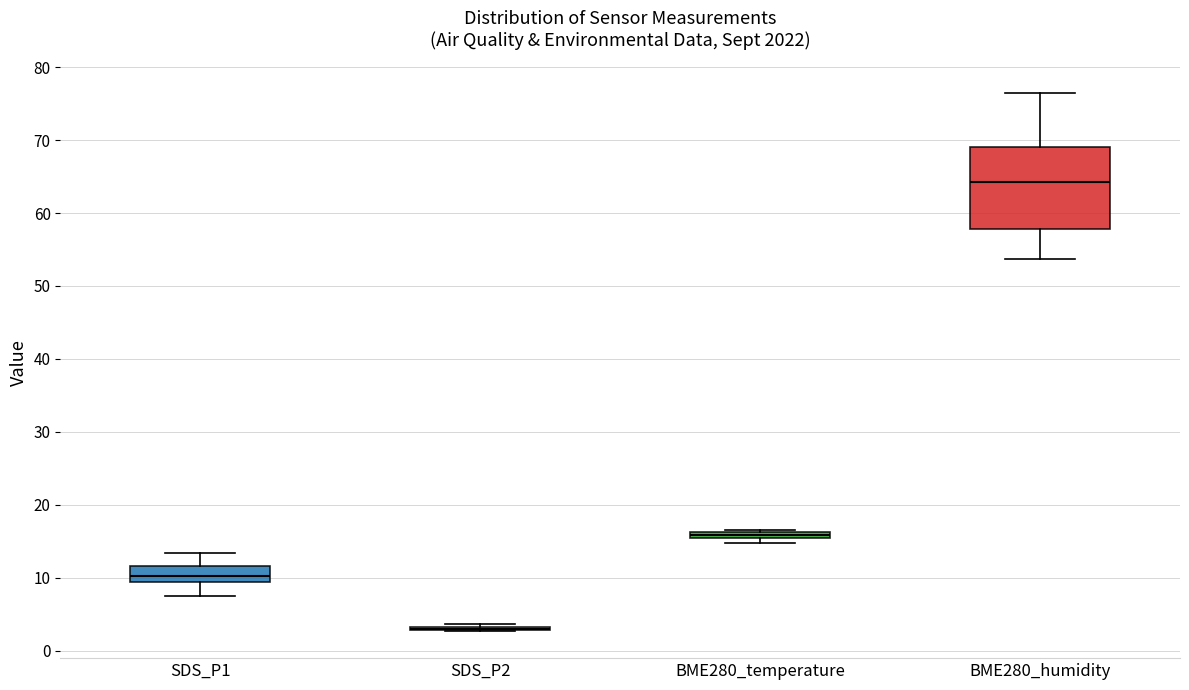

Which box is the tallest, from its lower edge to its upper edge?

BME280_humidity